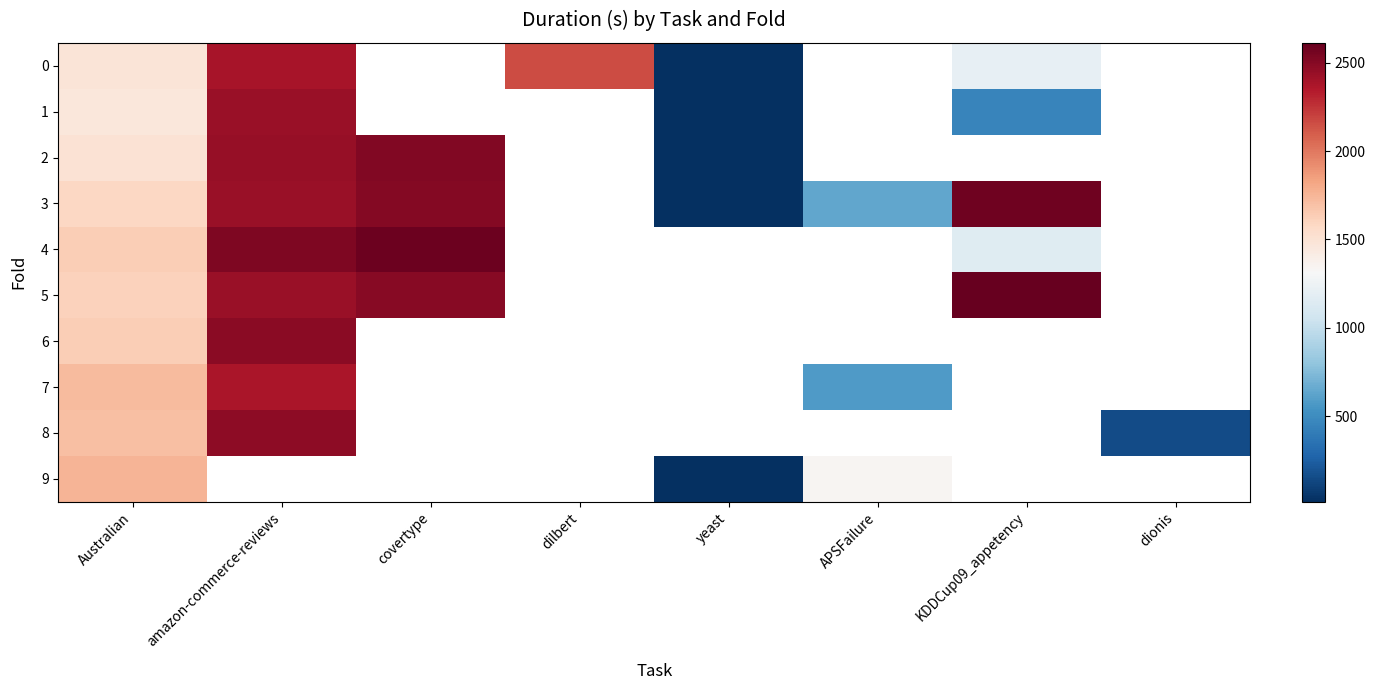

Which has a higher value, yeast or Australian?

Australian